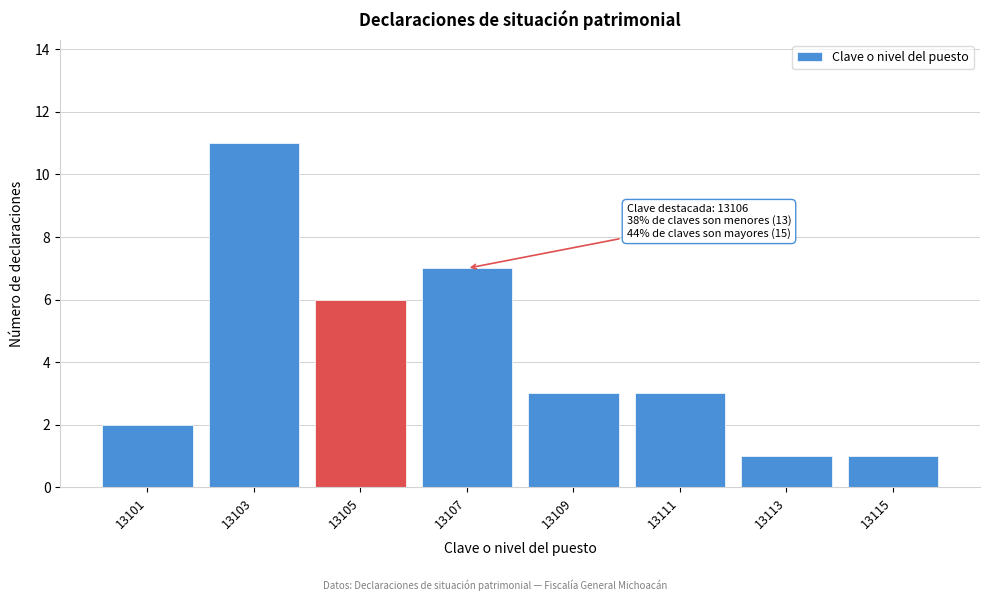

Reading left to right, list all the values displayed in this chart.

13101=2	13103=11	13105=6	13107=7	13109=3	13111=3	13113=1	13115=1